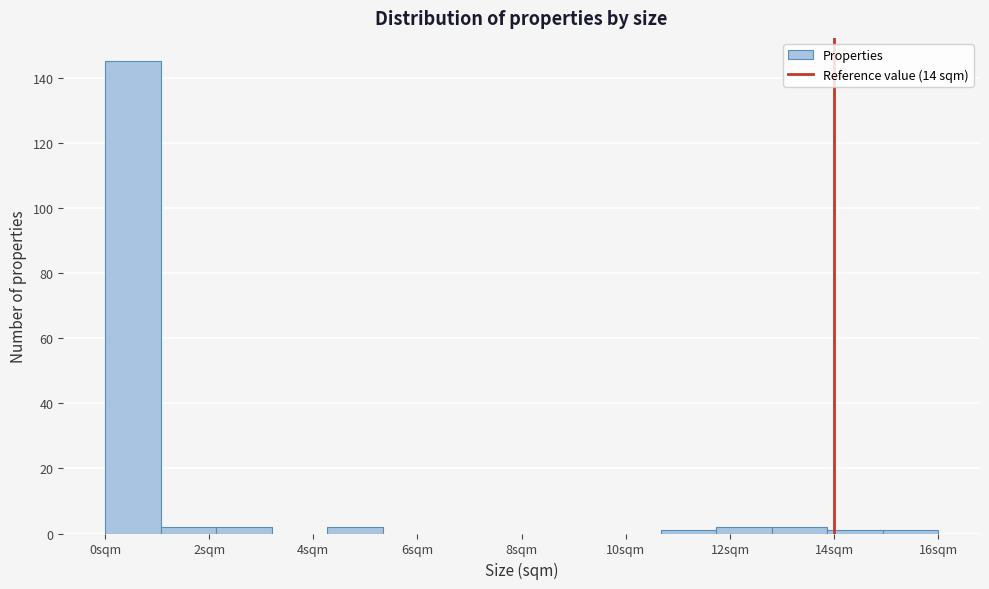

Over which range of the x-axis is the bar tallest?

0.0 to 1.0